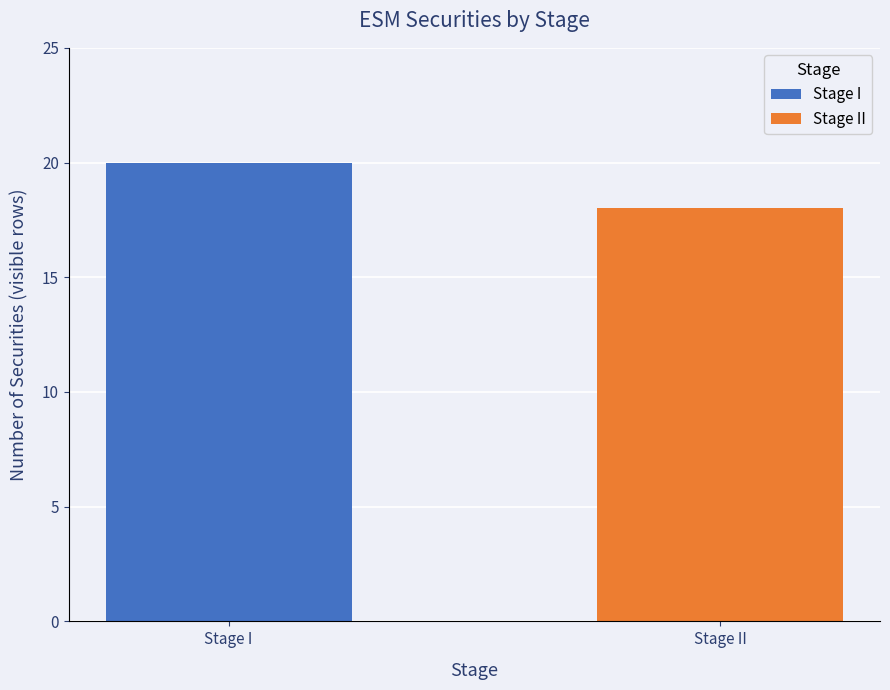

What is the maximum value for Stage I?

20